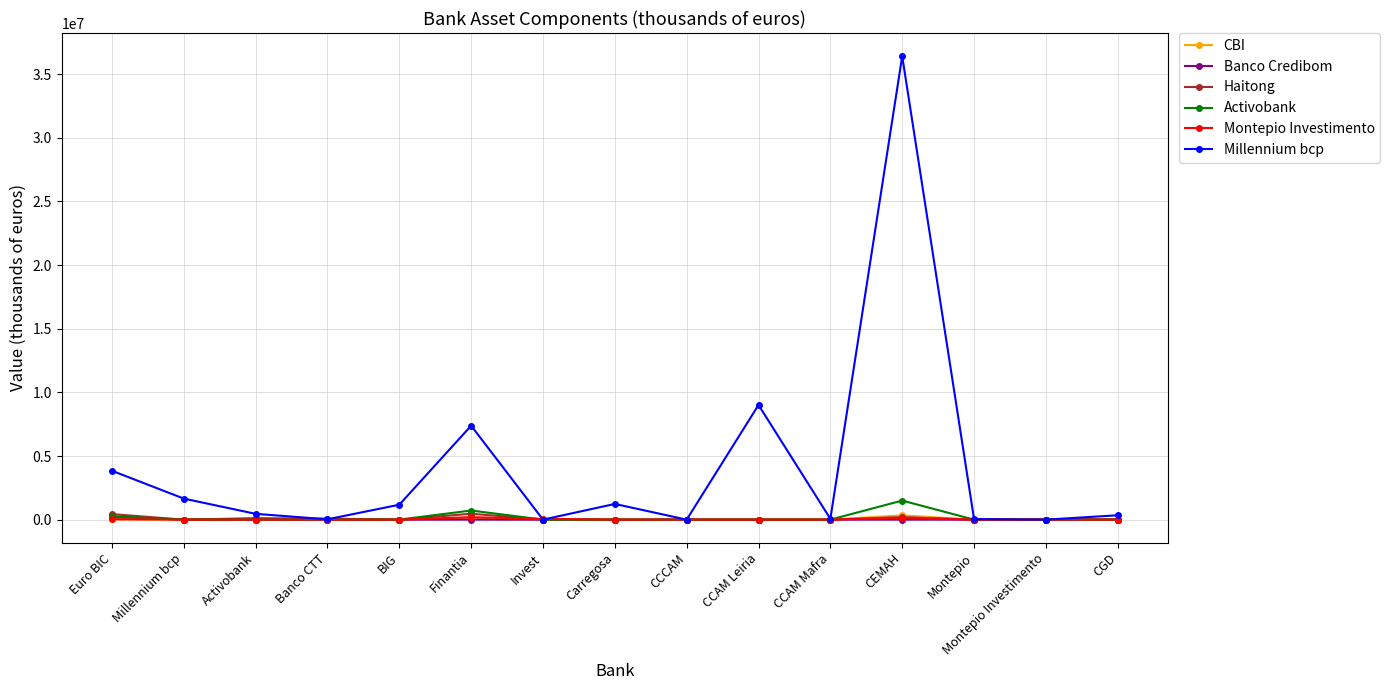

True or false: Activobank has more than 1 interior local peaks.

True